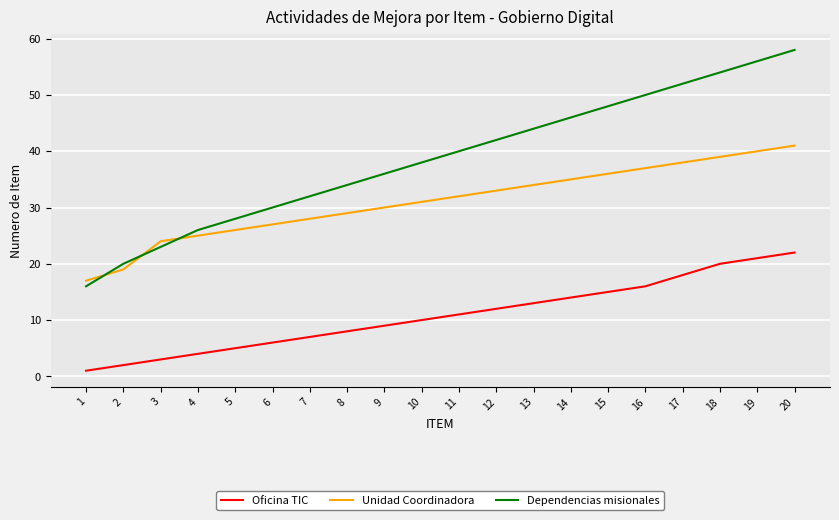

Is it true that Dependencias misionales equals 10 at 16?

False